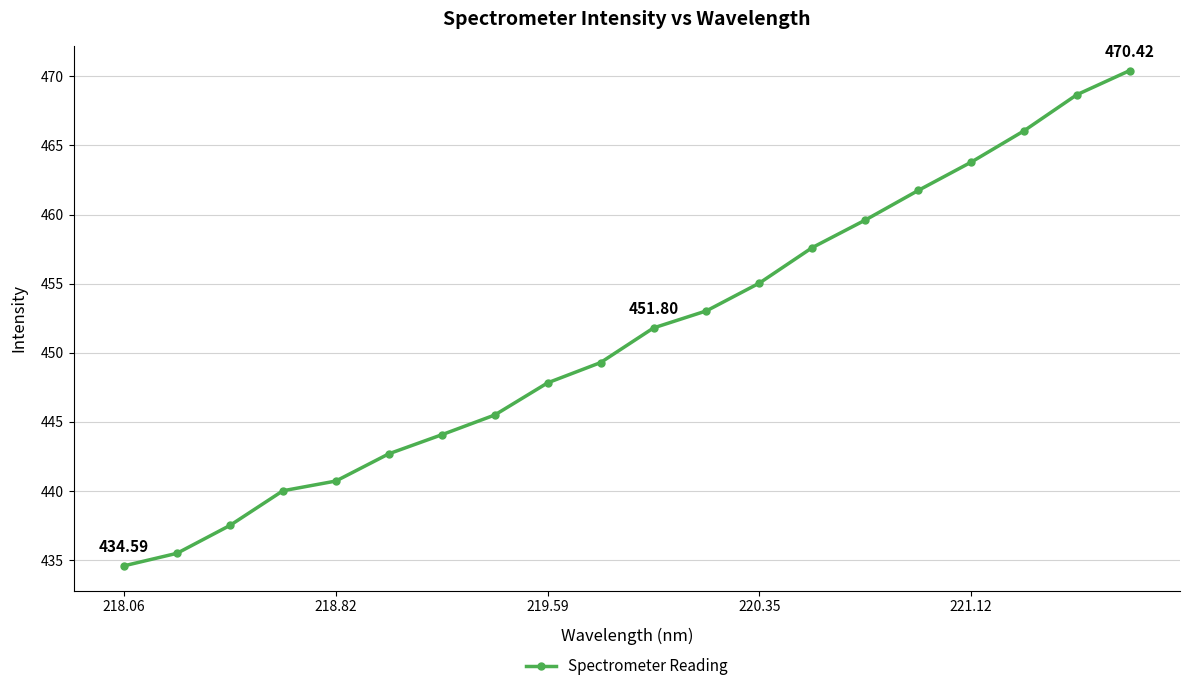

What is the average value?

451.3